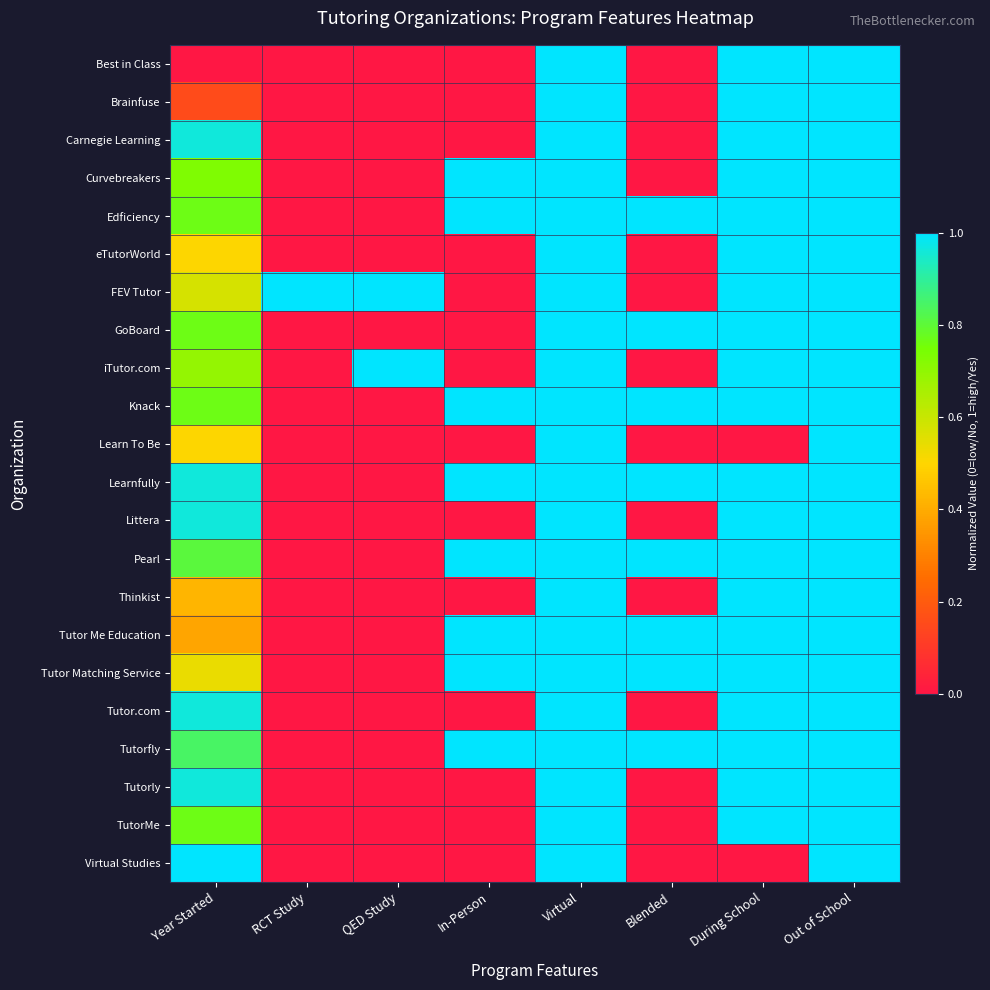

How many categories are shown in the chart?

8